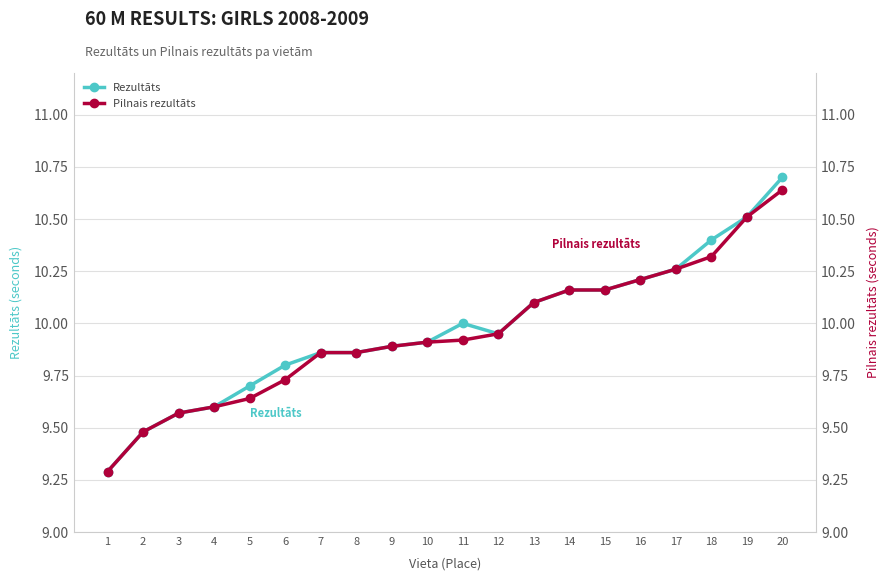

Which has a higher value, 2 or 10?

10